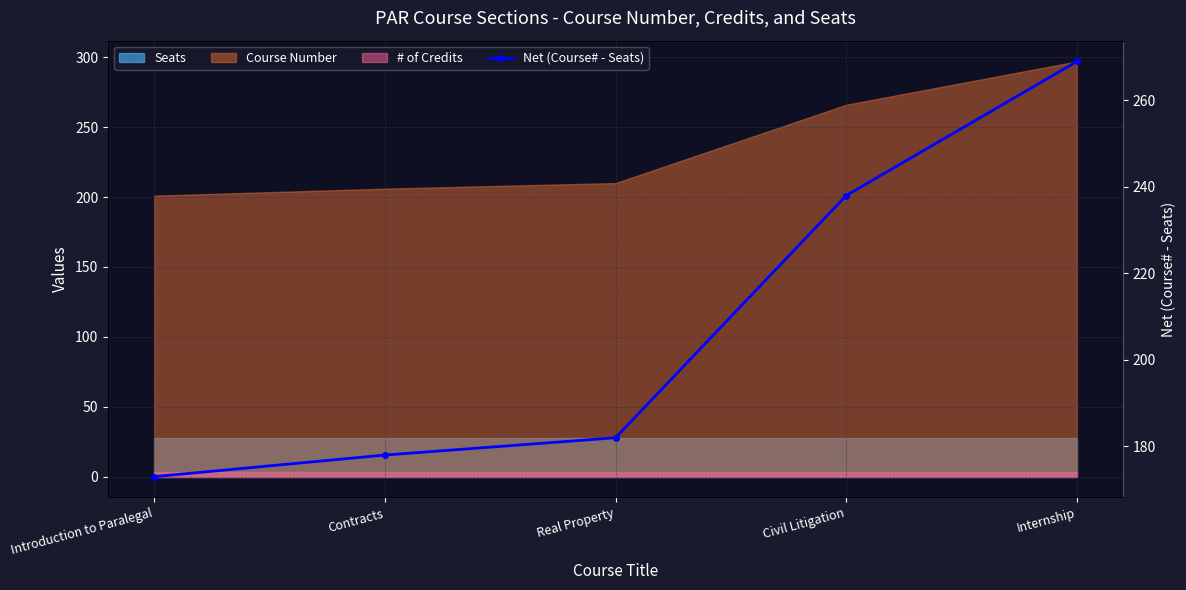

How many data points are above 182?

2